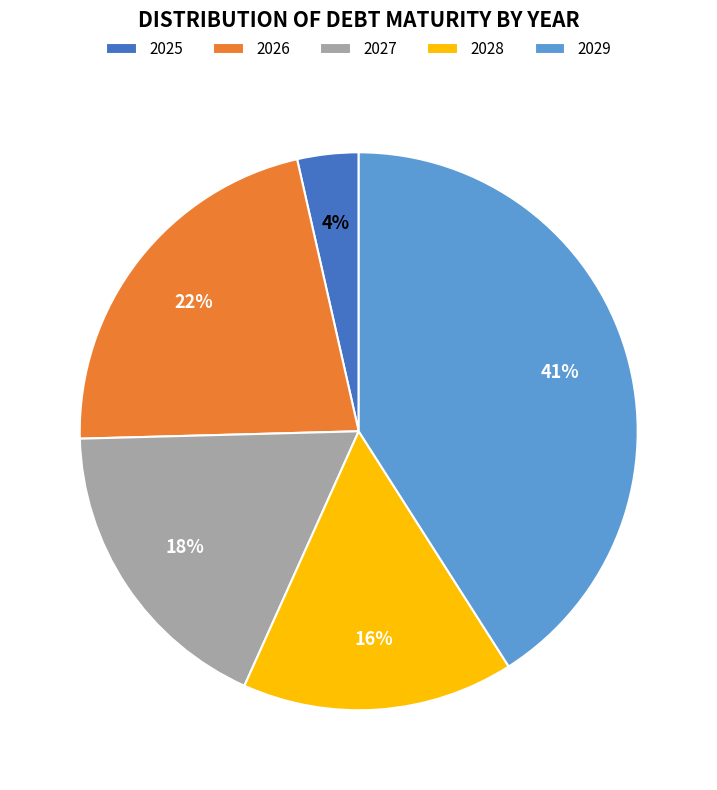

What is the ratio of the value at 2028 to the value at 2029?

0.4